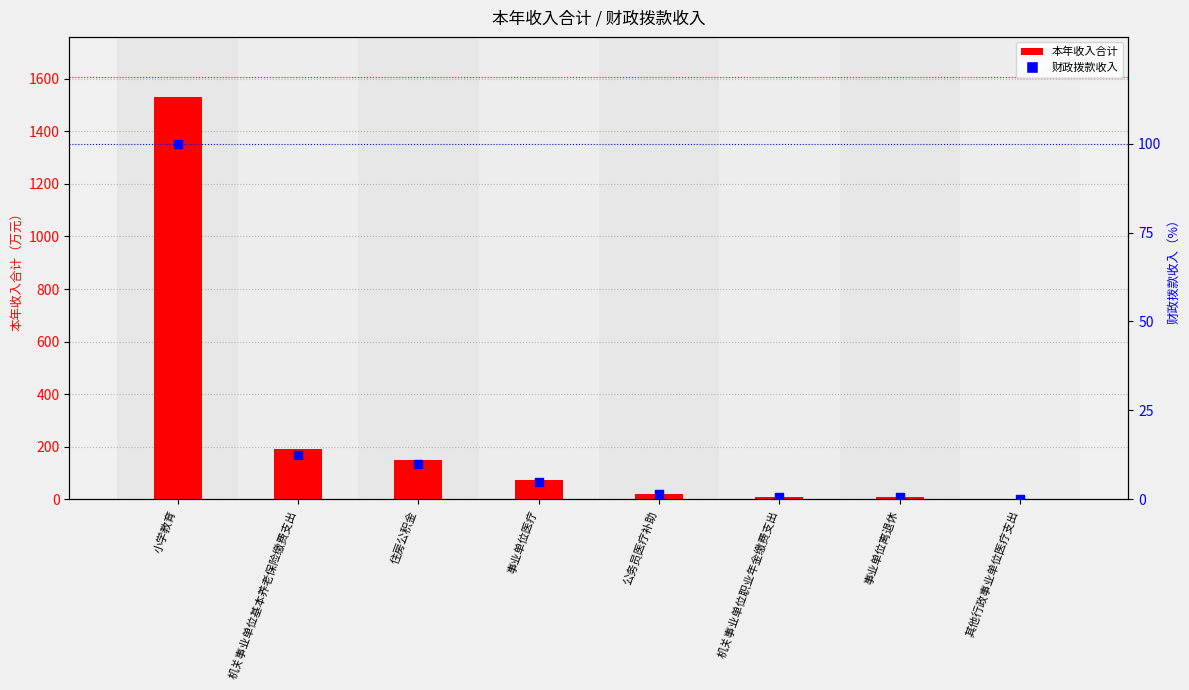

What are all the series names shown in the legend?

本年收入合计, 财政拨款收入